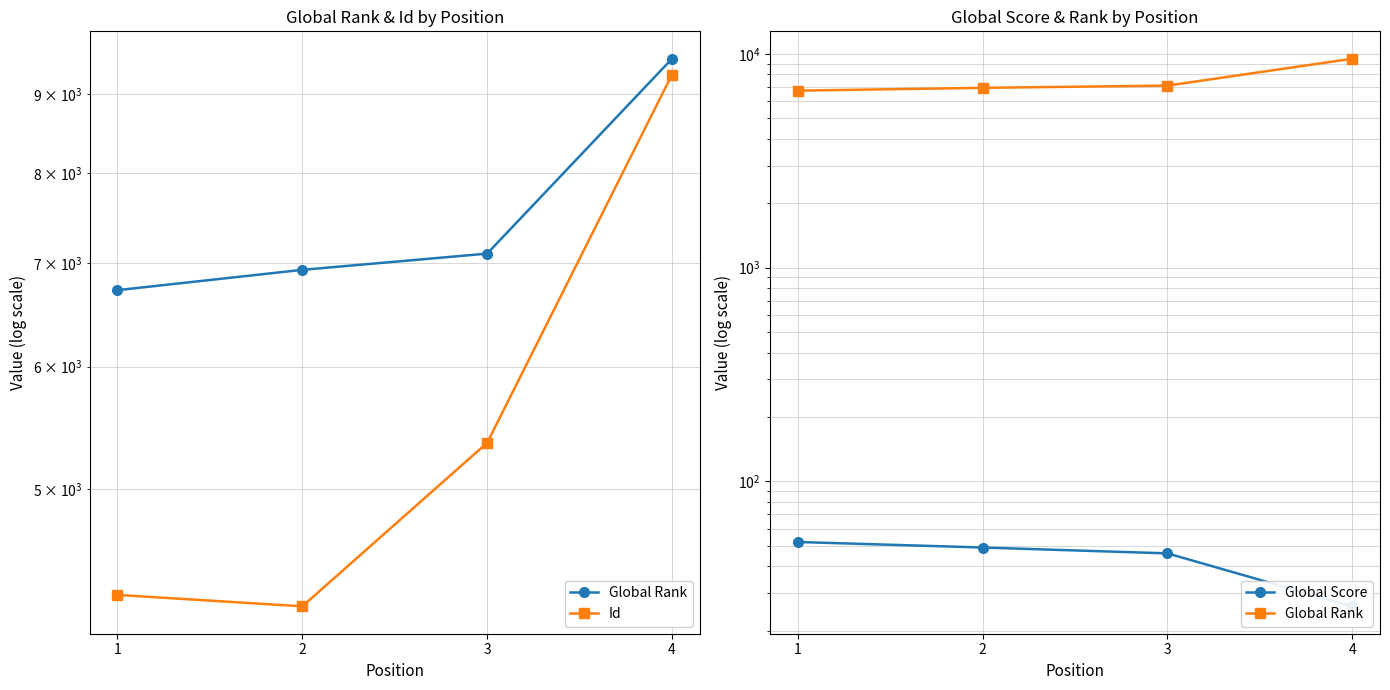

True or false: Global Score and Id cross at least once.

False